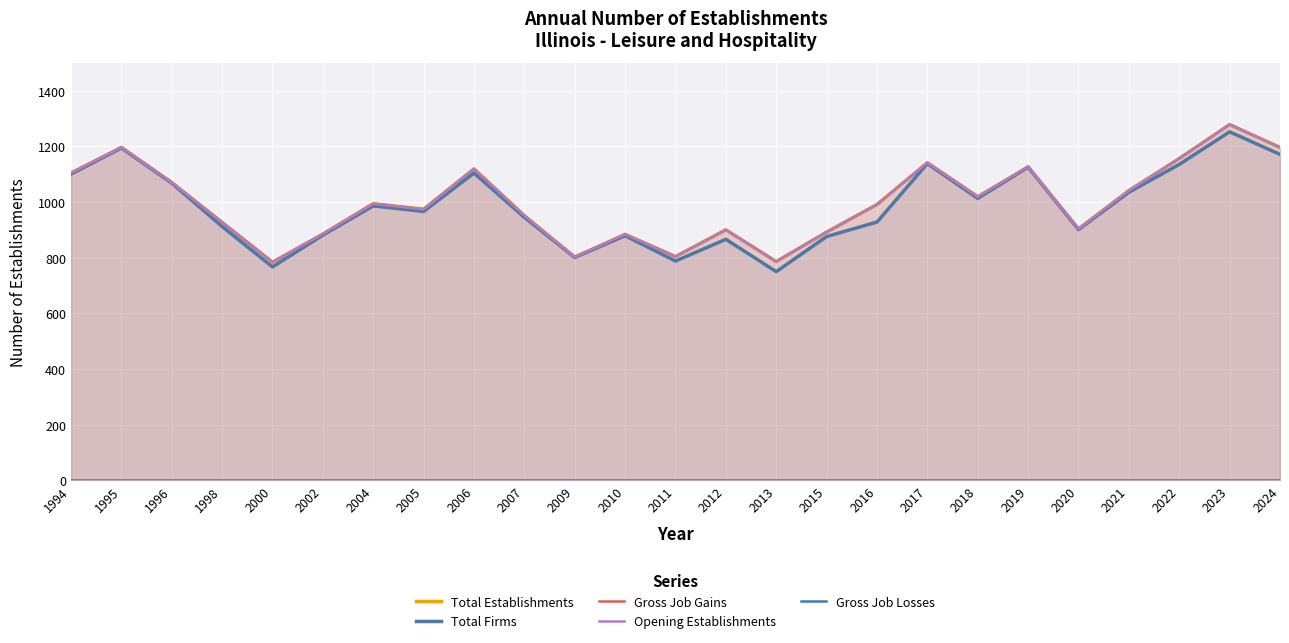

What is the difference between the second highest and minimum values in the Gross Job Gains series?

412